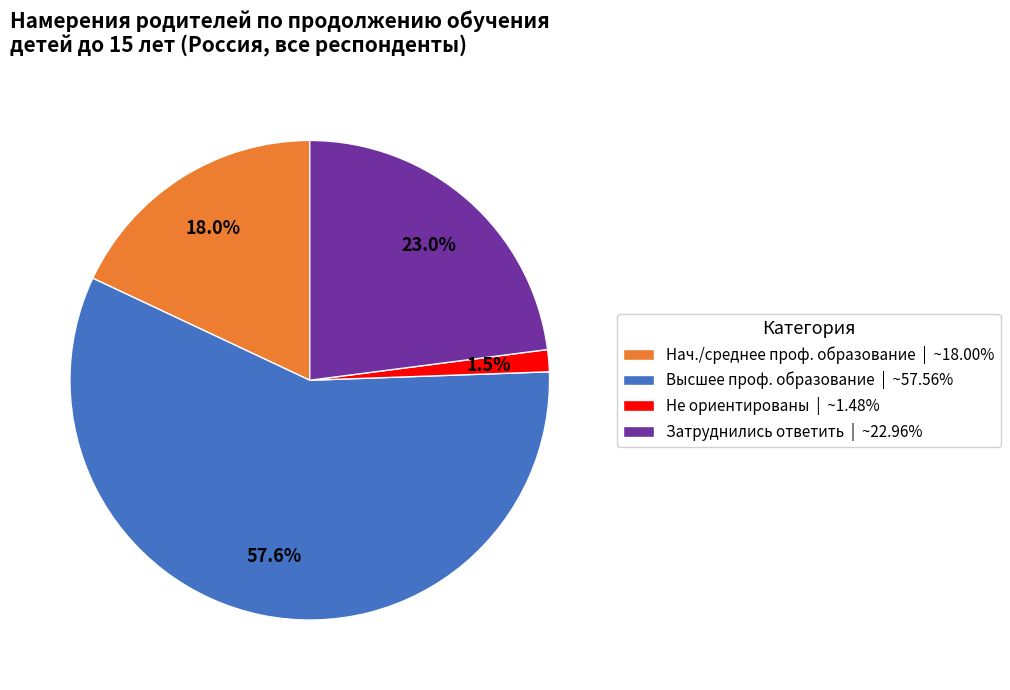

Is there any slice that represents more than half of the pie?

Yes